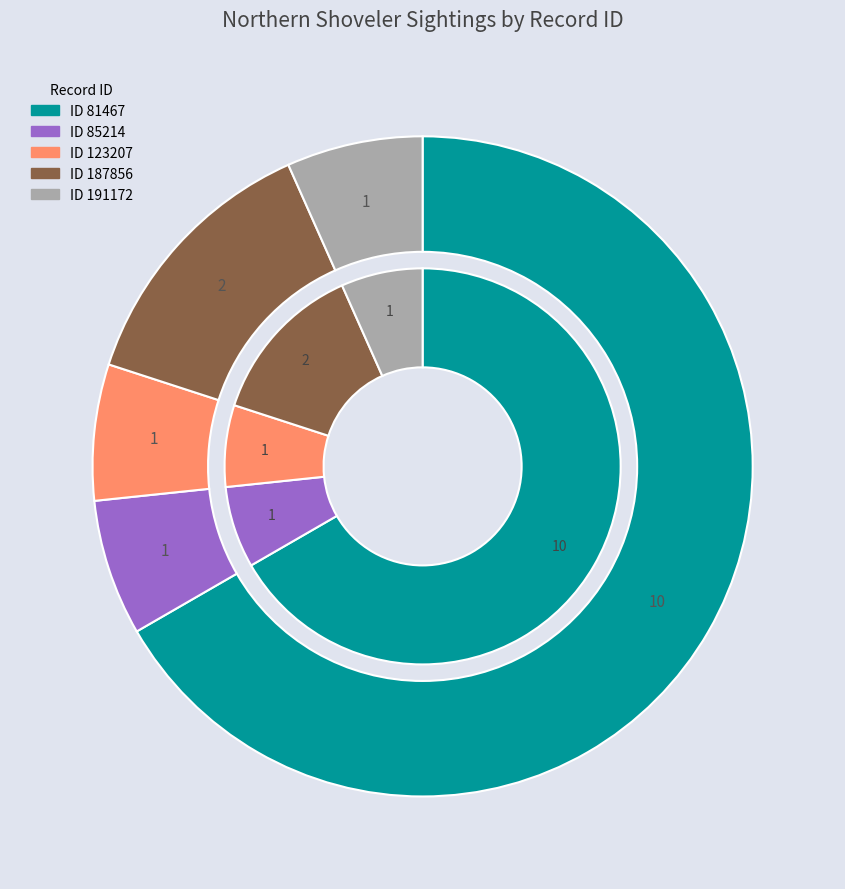

Approximately how many times larger is the value at 123207 compared to 81467?

0.1